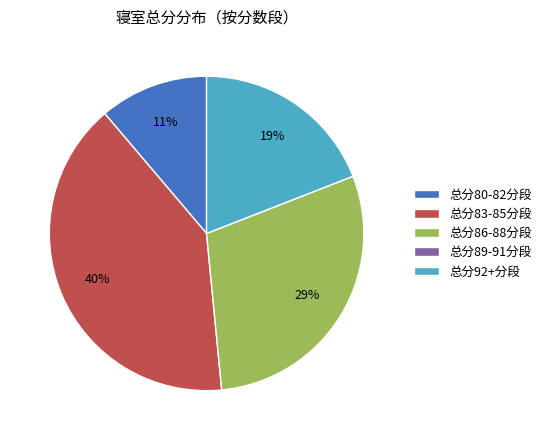

What percentage is the 总分92+分段 slice, to the nearest percent?

19%